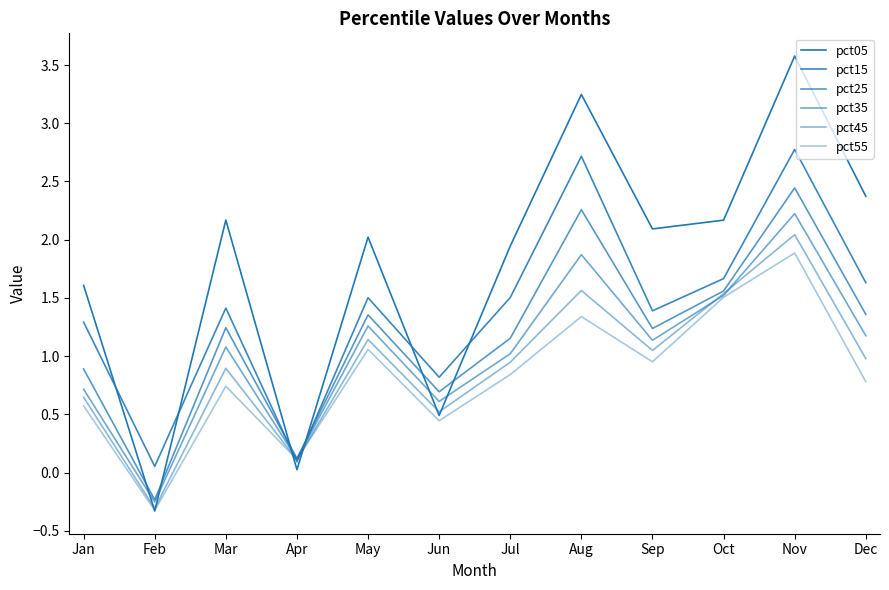

True or false: pct15 has a value of 0.4 at Jun.

False